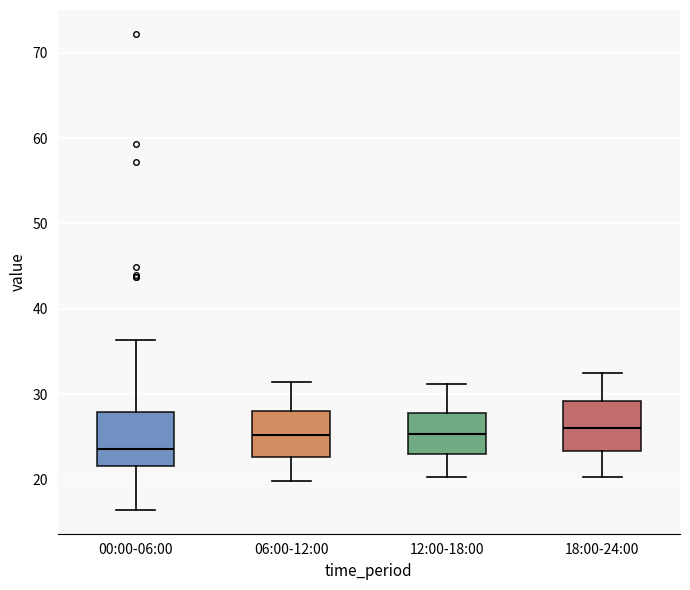

Reading left to right, read every box against the y-axis: the position of its median line, the range the box covers, and the ends of its whiskers. The values are not printed on the chart, so give them approximately, as read against the axis.

00:00-06:00: median 24, box 22 to 28, whiskers 16 to 36
06:00-12:00: median 25, box 23 to 28, whiskers 20 to 31
12:00-18:00: median 25, box 23 to 28, whiskers 20 to 31
18:00-24:00: median 26, box 23 to 29, whiskers 20 to 32